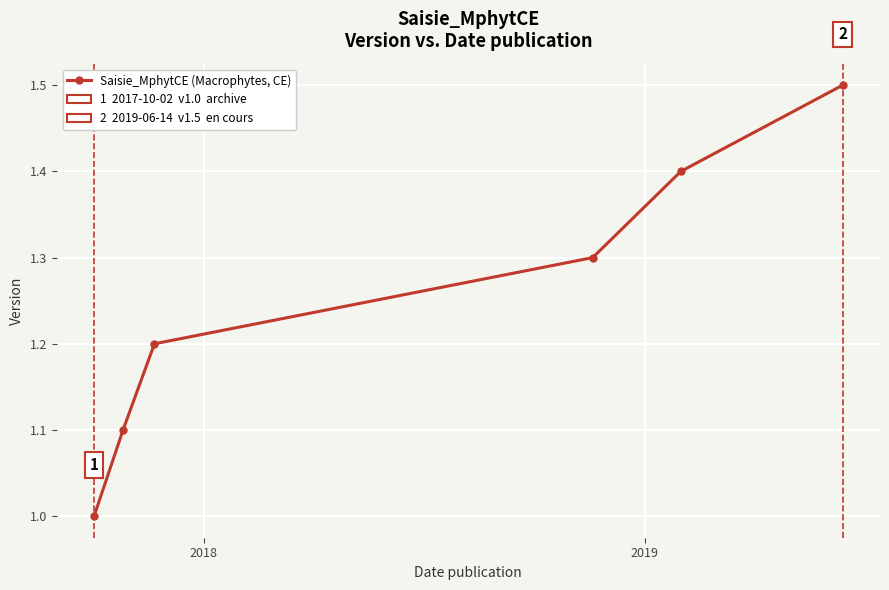

What is the greatest value displayed?

1.5